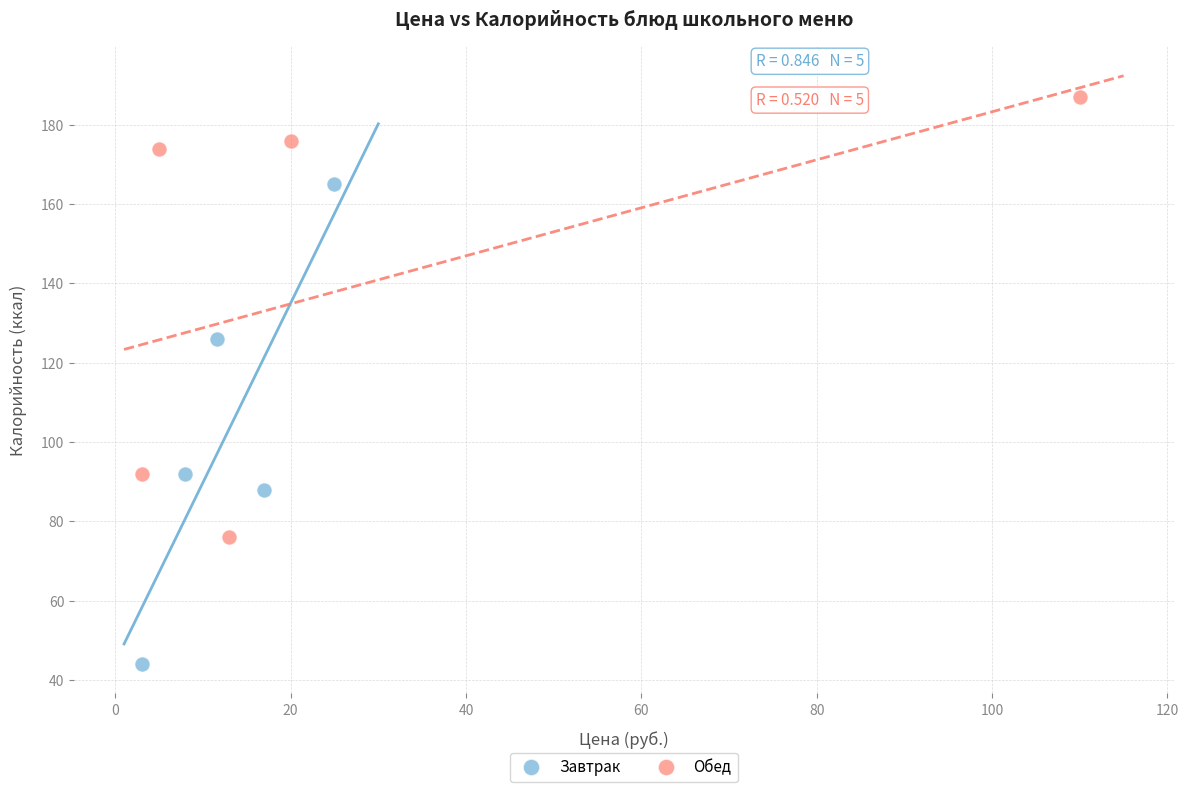

Which series reaches the maximum Y coordinate?

Обед